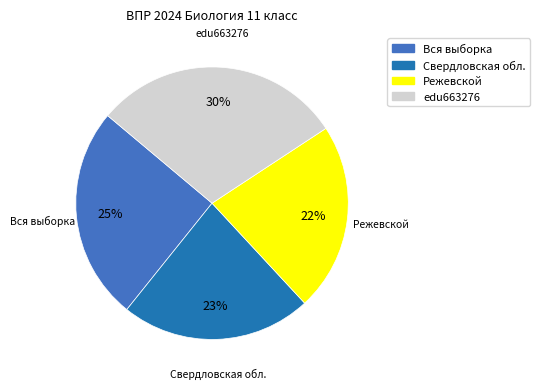

Between Режевской and edu663276, which is larger?

edu663276